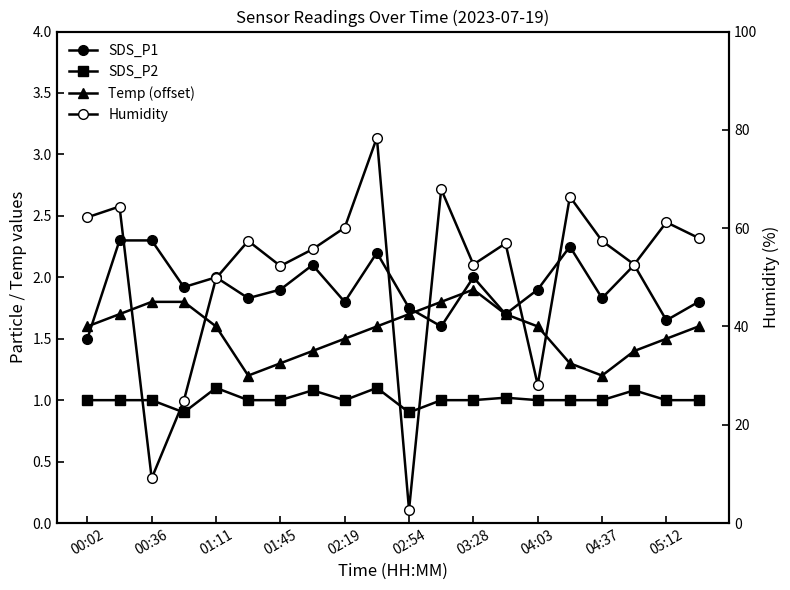

What is the difference between the maximum and second lowest values in the SDS_P2 series?

0.2